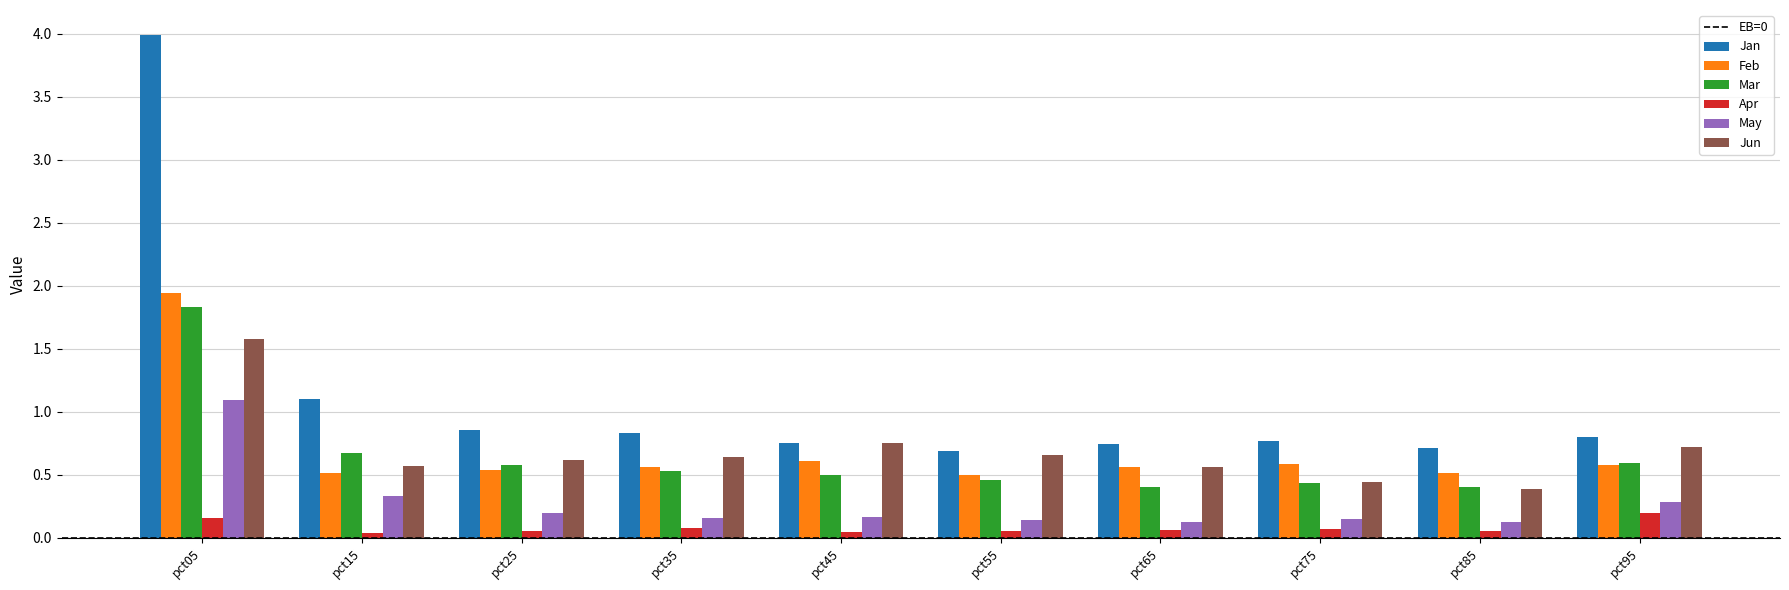

At how many categories does at least one series exceed 3?

1